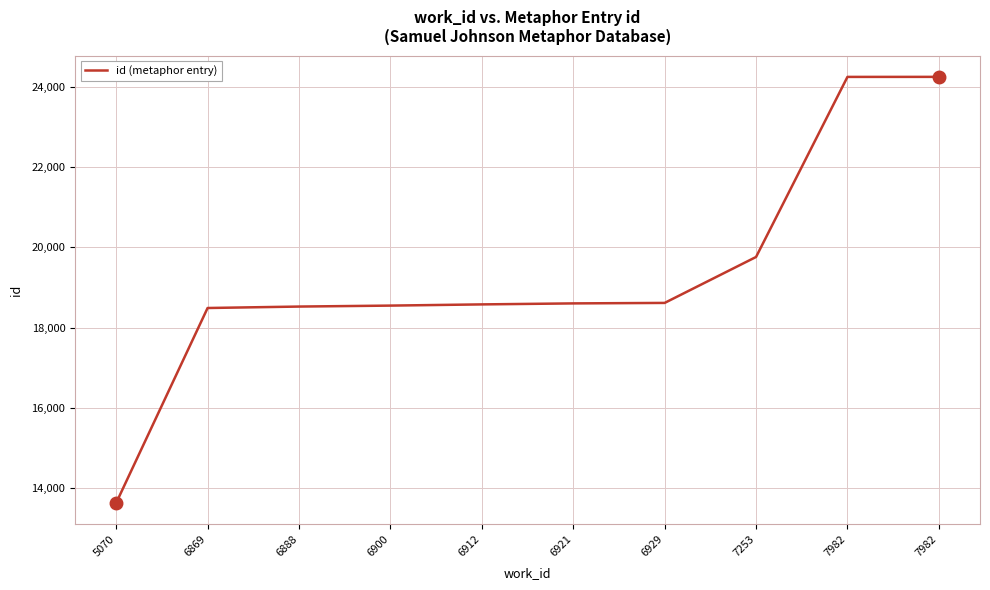

Reading left to right, transcribe all the data shown in this chart.

13622	18488	18524	18548	18578	18603	18615	19762	24258	24259